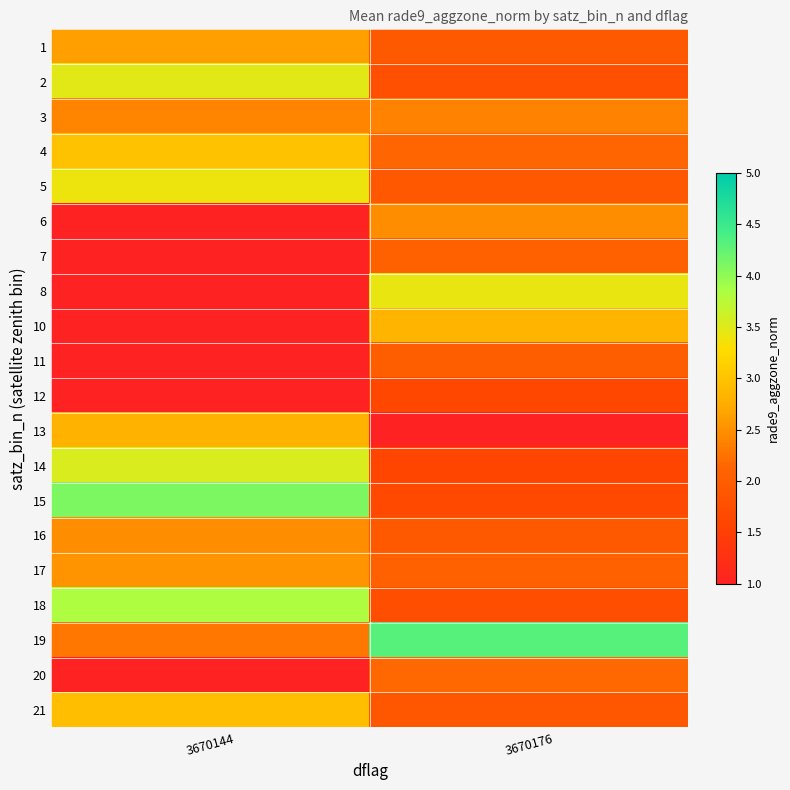

Reading left to right, what are all the values shown in this chart?

1: 3670144=2.6	3670176=1.9
2: 3670144=3.5	3670176=1.8
3: 3670144=2.4	3670176=2.4
4: 3670144=3.0	3670176=2.1
5: 3670144=3.4	3670176=1.9
6: 3670144=0.0	3670176=2.5
7: 3670144=0.0	3670176=2.1
8: 3670144=0.0	3670176=3.4
10: 3670144=0.0	3670176=2.8
11: 3670144=0.0	3670176=2.0
12: 3670144=0.0	3670176=1.6
13: 3670144=2.8	3670176=0.0
14: 3670144=3.5	3670176=1.6
15: 3670144=4.1	3670176=1.7
16: 3670144=2.5	3670176=1.9
17: 3670144=2.5	3670176=2.1
18: 3670144=3.8	3670176=1.8
19: 3670144=2.3	3670176=4.3
20: 3670144=0.0	3670176=2.2
21: 3670144=2.9	3670176=1.9